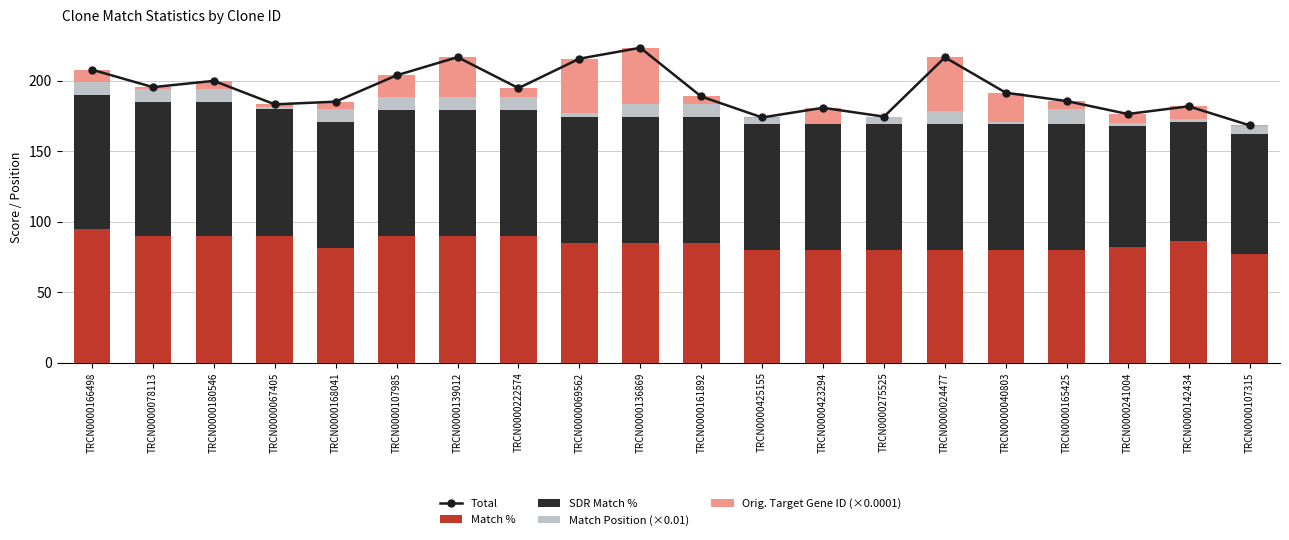

Between TRCN0000067405 and TRCN0000107315, which is larger?

TRCN0000067405